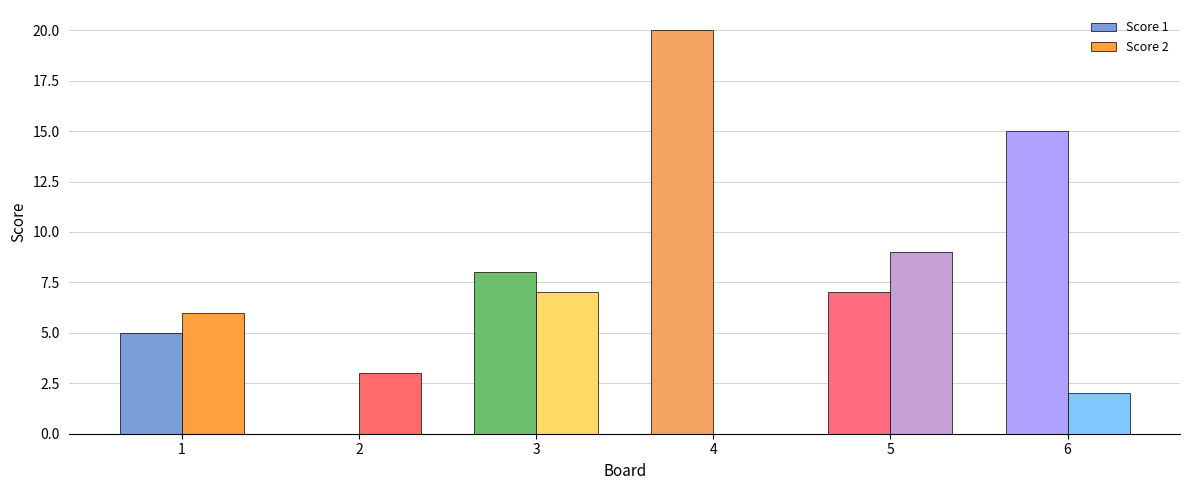

Is the value of Score 1 at 4 greater than the value of Score 2 at 5?

Yes